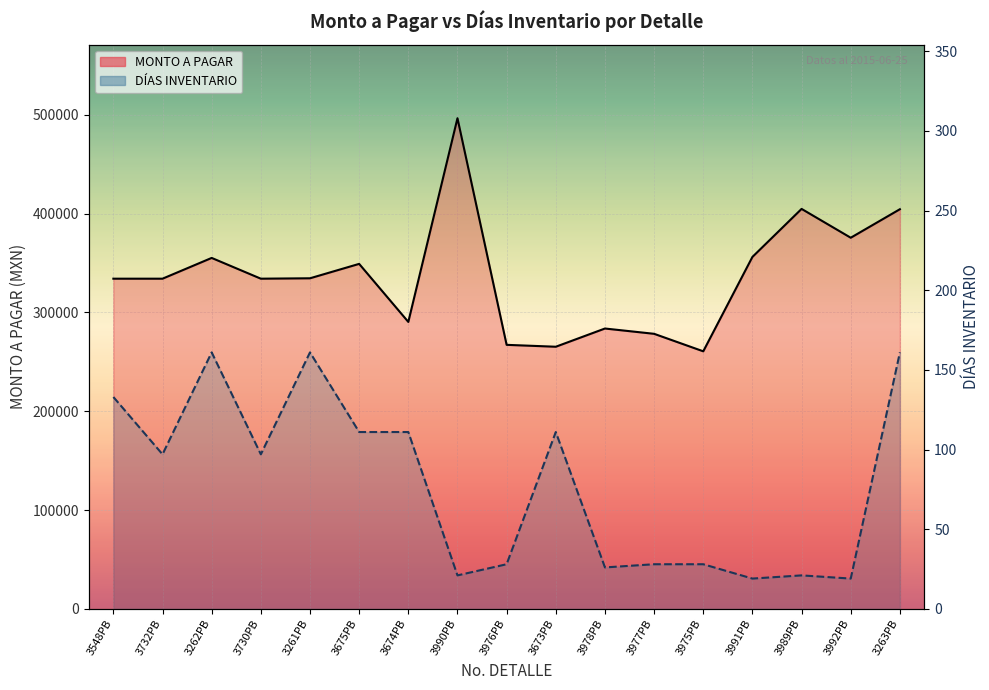

How many values in the DÍAS INVENTARIO series exceed 97?

7